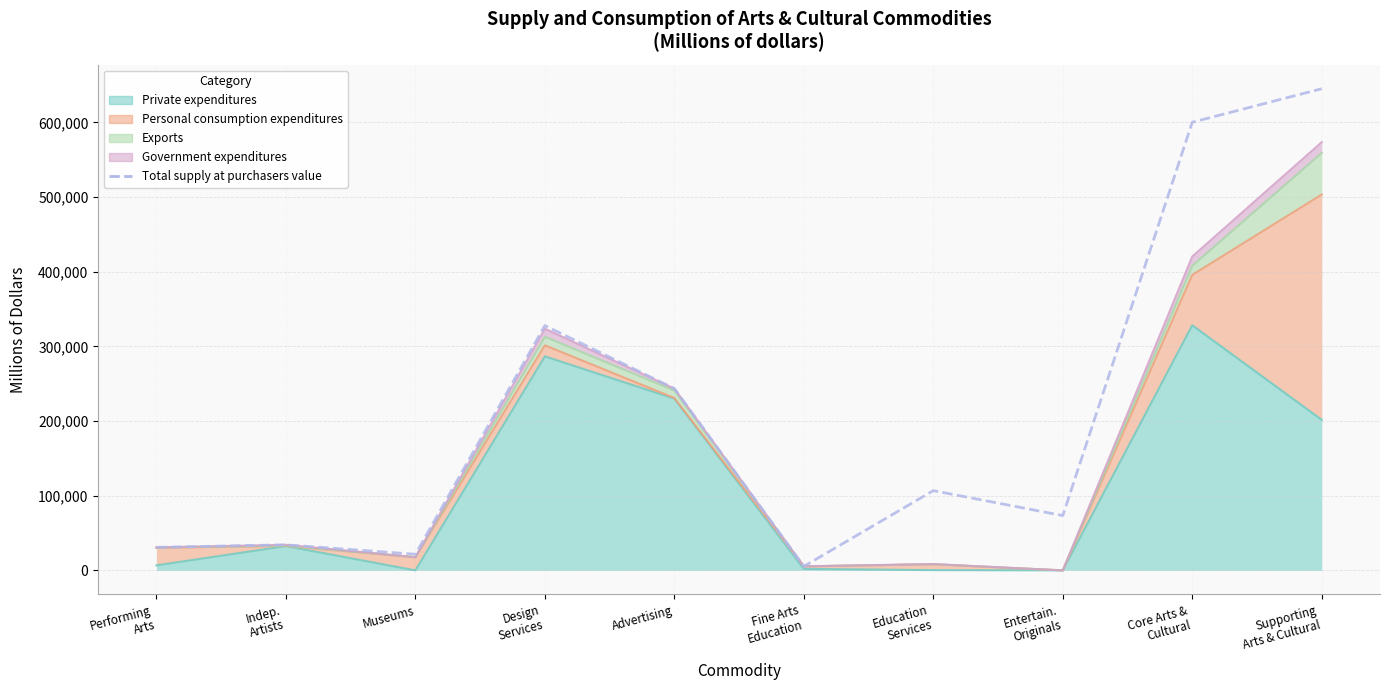

Which label corresponds to the largest value in the chart?

Supporting
Arts & Cultural